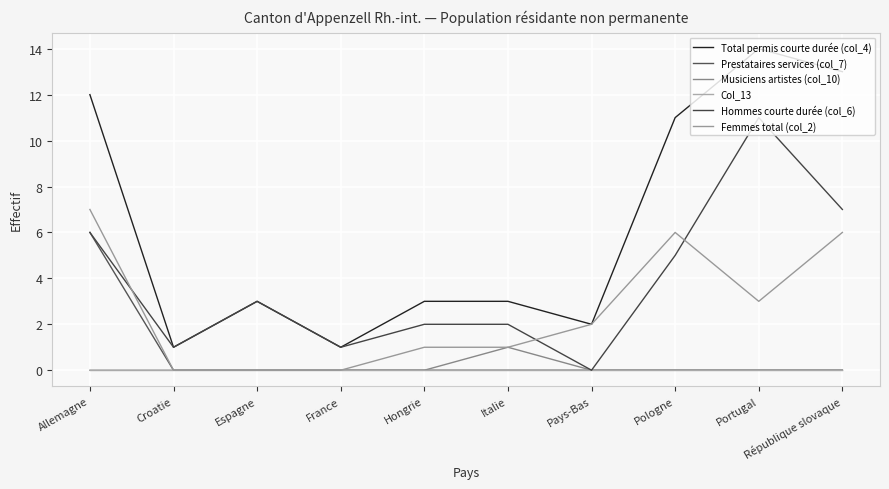

Rank the series by their maximum value, from lowest to highest.

Col_13, Musiciens artistes (col_10), Prestataires services (col_7), Femmes total (col_2), Hommes courte durée (col_6), Total permis courte durée (col_4)